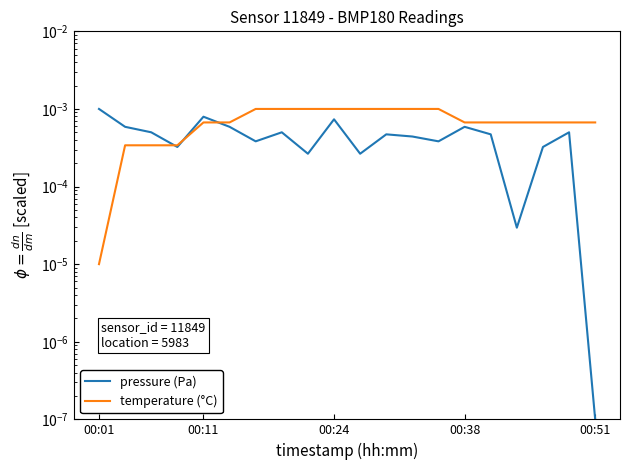

Is it true that temperature (°C) equals 0.0 at 16?

False